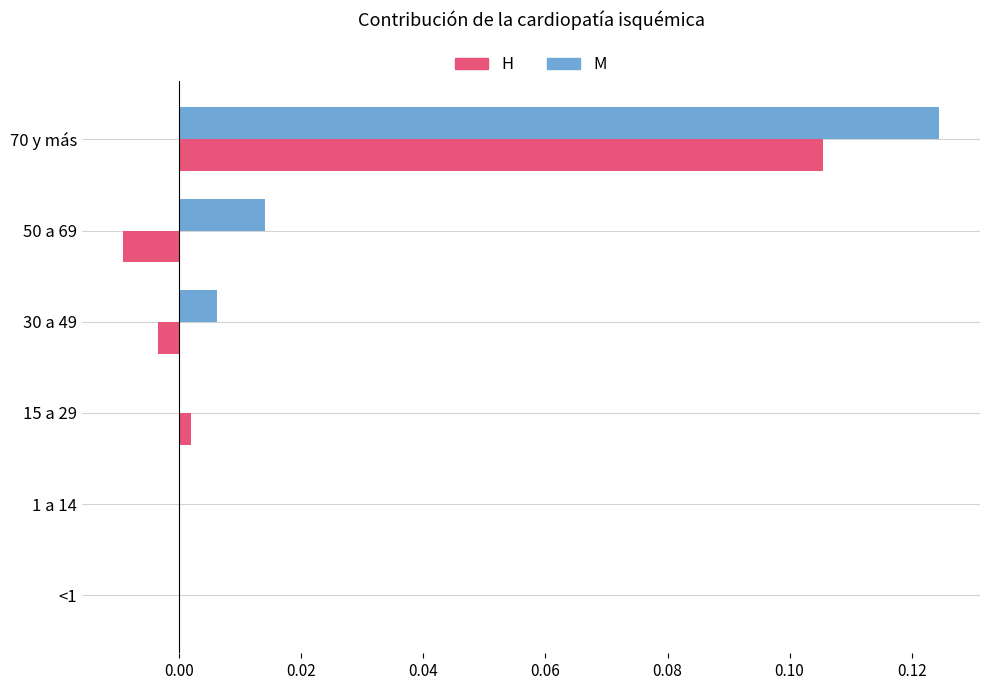

At which label does H reach its peak?

70 y más